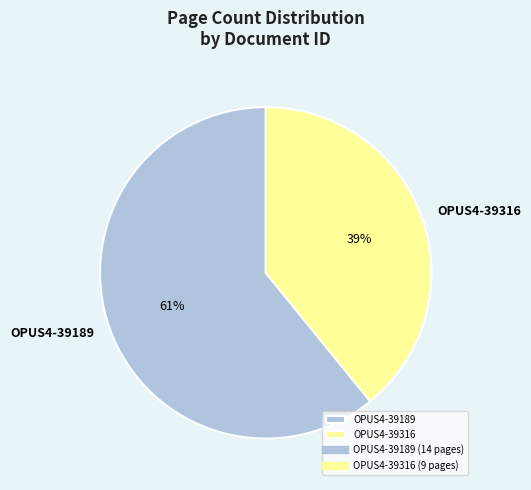

Count the number of slices in the pie.

2